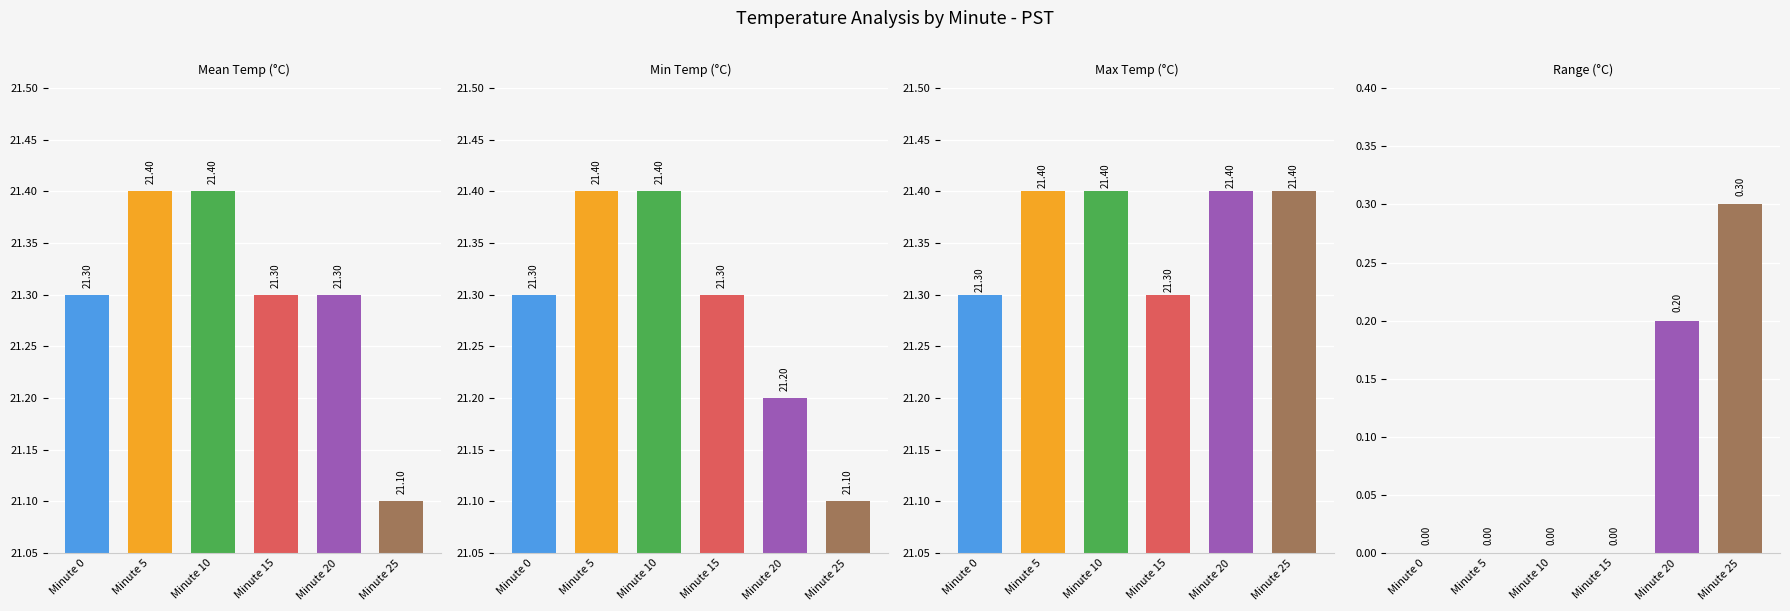

Which series has the largest range (max minus min)?

Range (°C)